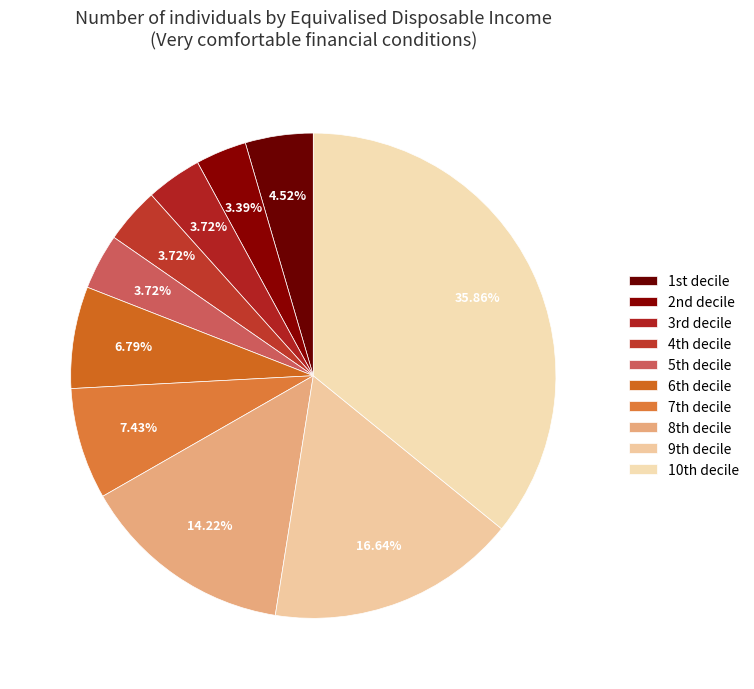

How many slices are in this pie chart?

10